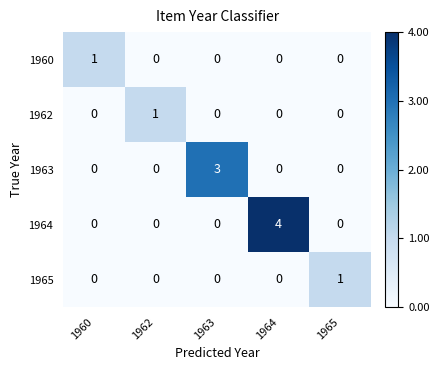

Reading left to right, list all the values displayed in this chart.

1960: 1960=1	1962=0	1963=0	1964=0	1965=0
1962: 1960=0	1962=1	1963=0	1964=0	1965=0
1963: 1960=0	1962=0	1963=3	1964=0	1965=0
1964: 1960=0	1962=0	1963=0	1964=4	1965=0
1965: 1960=0	1962=0	1963=0	1964=0	1965=1